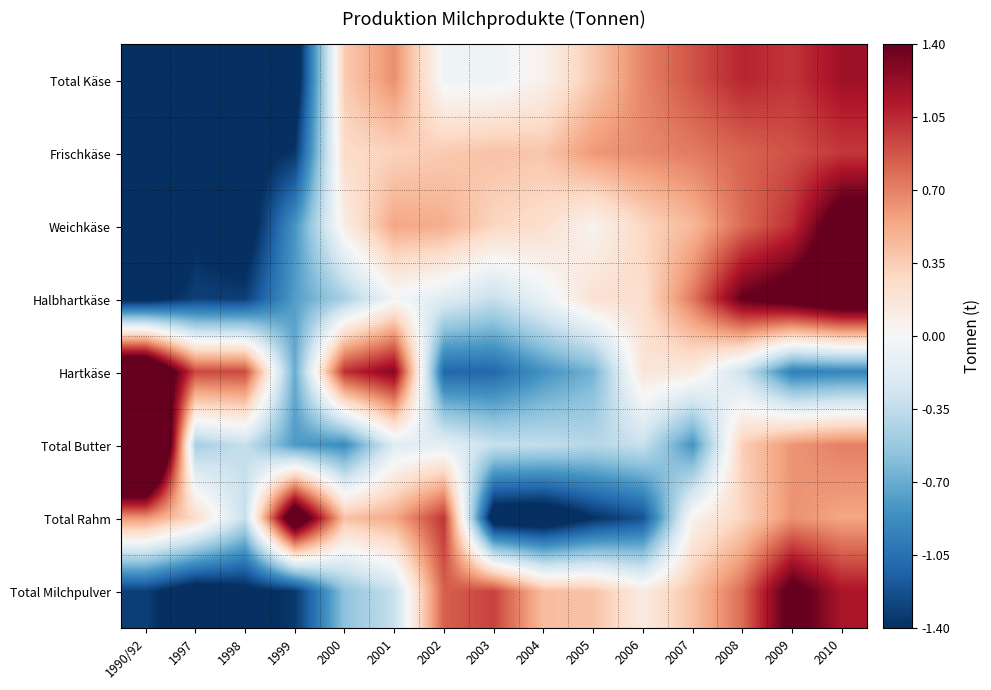

What is the spread (max minus min) of values at 2010?

2.7